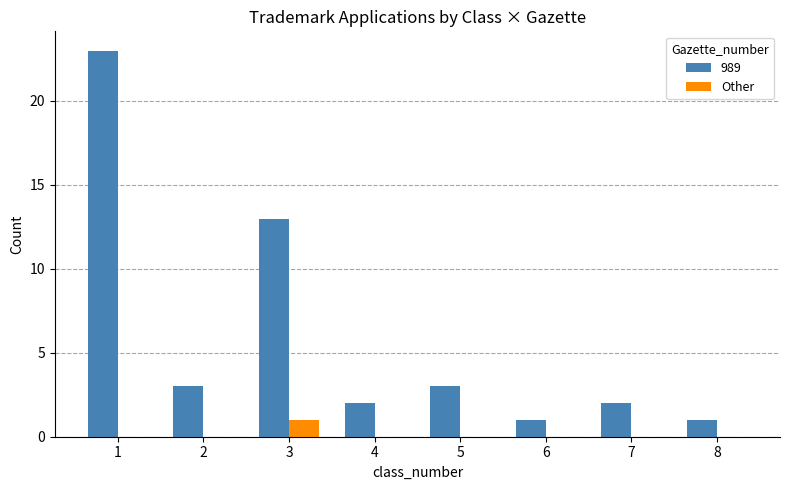

Where is 989 nearest to the value 12?

3